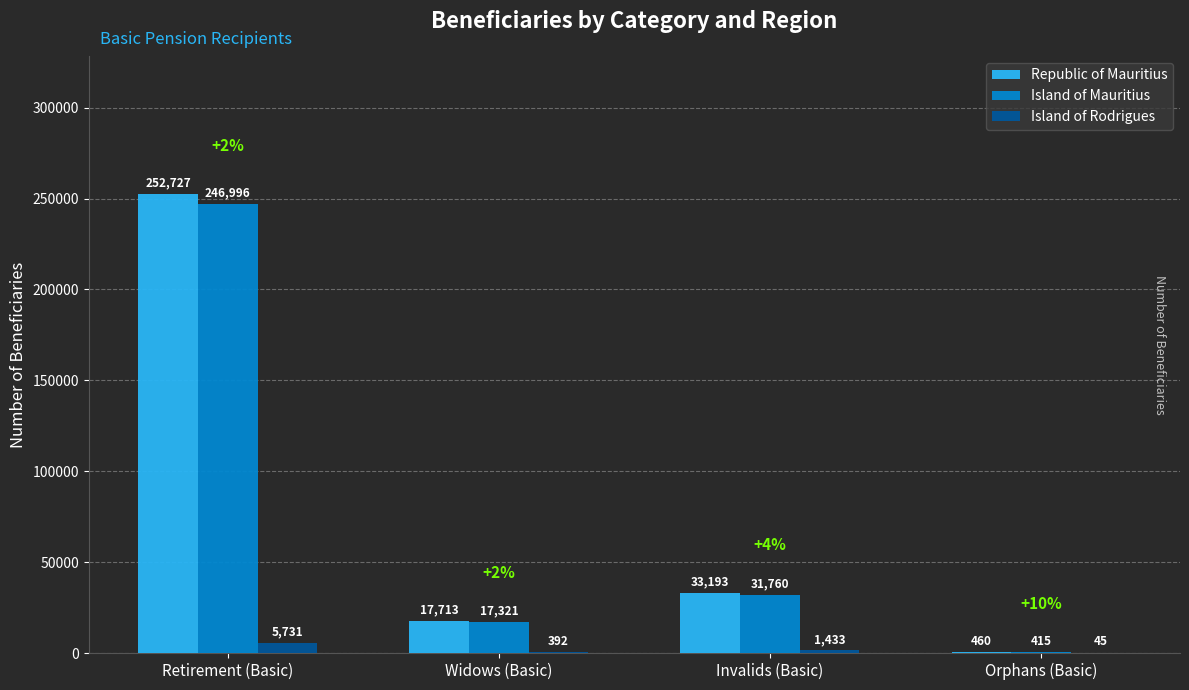

Is the value of Island of Mauritius at Invalids (Basic) greater than the value of Island of Rodrigues at Retirement (Basic)?

Yes